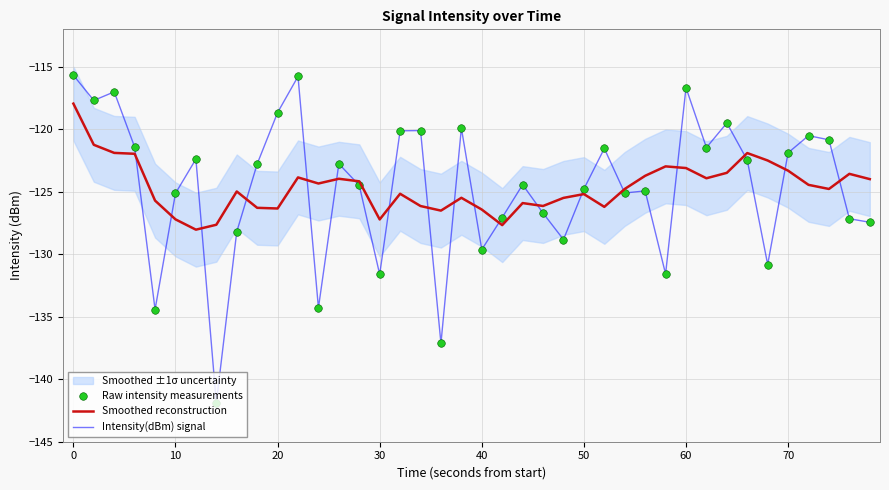

True or false: Intensity(dBm) signal has a value of -118.7 at 20.

True